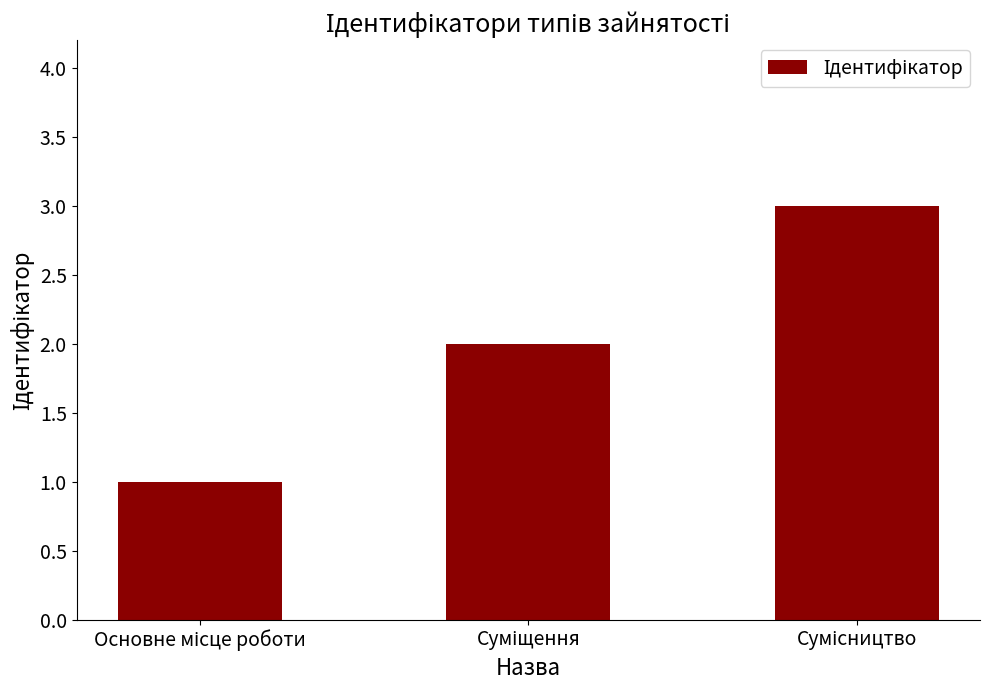

How many values are below 2?

1